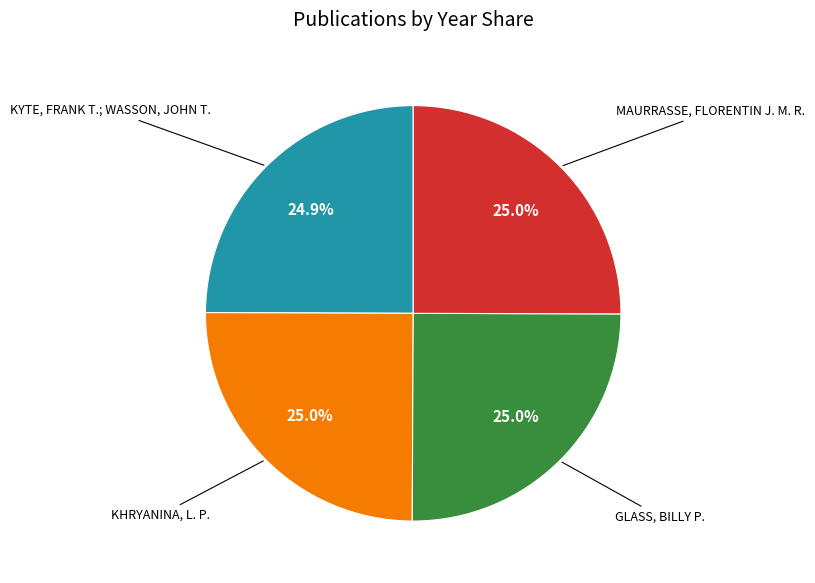

How many slices are in this pie chart?

4